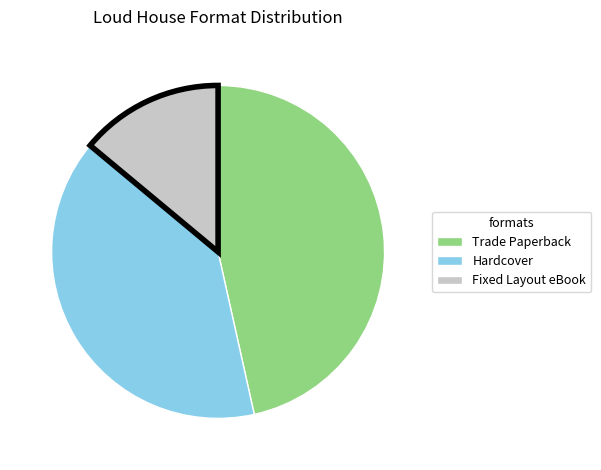

Does Hardcover account for over 50% of the chart?

No